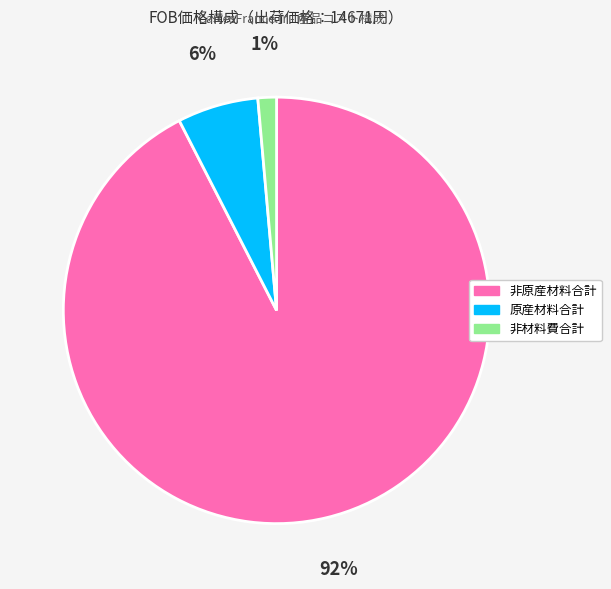

How many segments does this pie chart have?

3